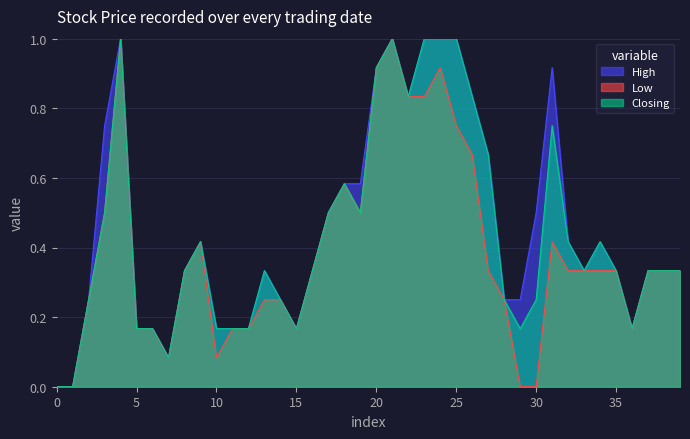

True or false: Closing and Low cross at least once.

False